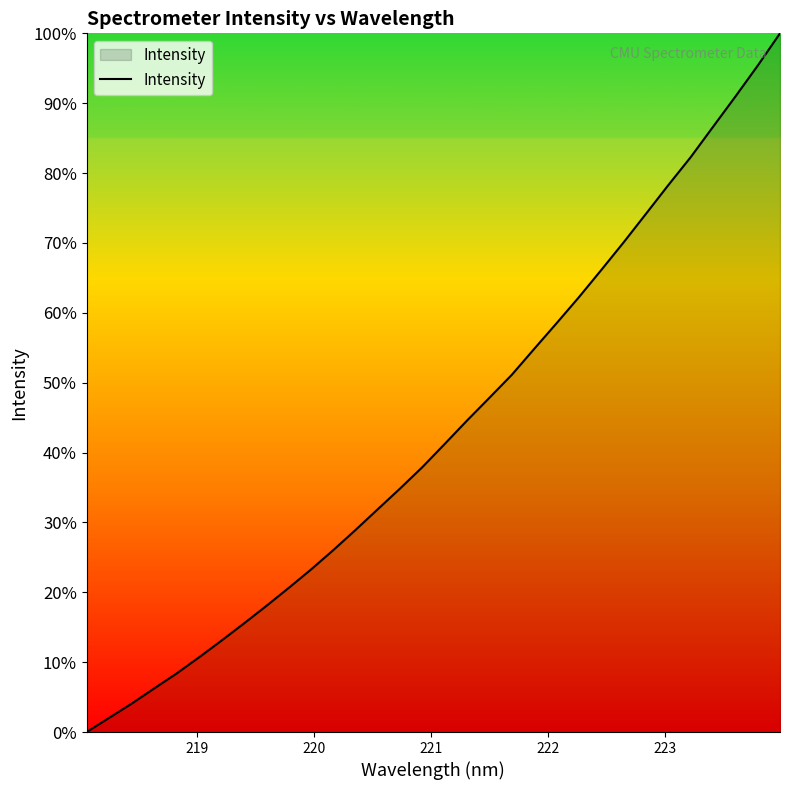

What is the greatest value displayed?

100.0